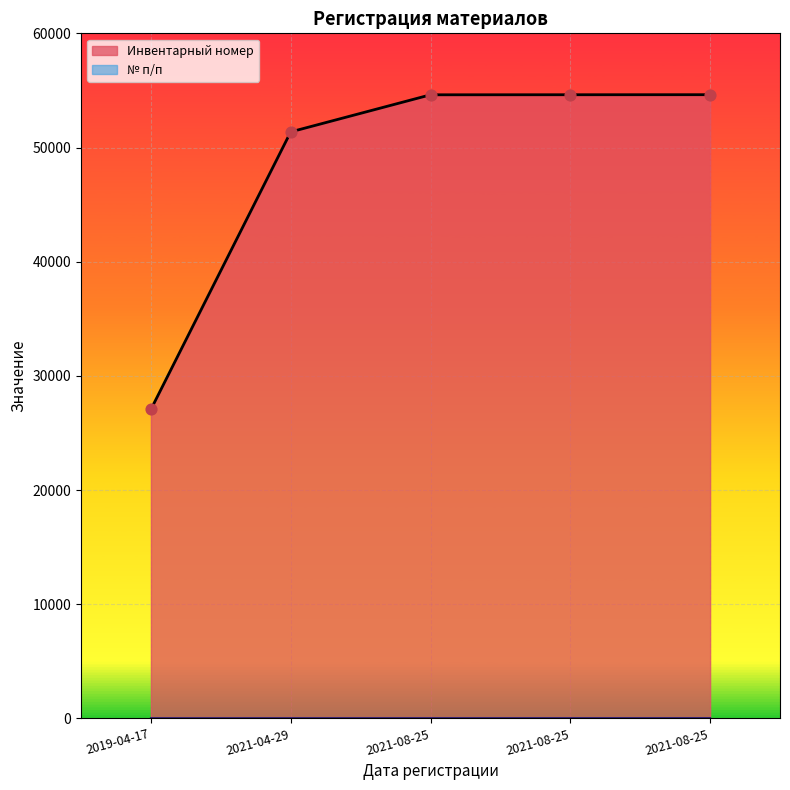

At how many categories does at least one series exceed 37012?

4